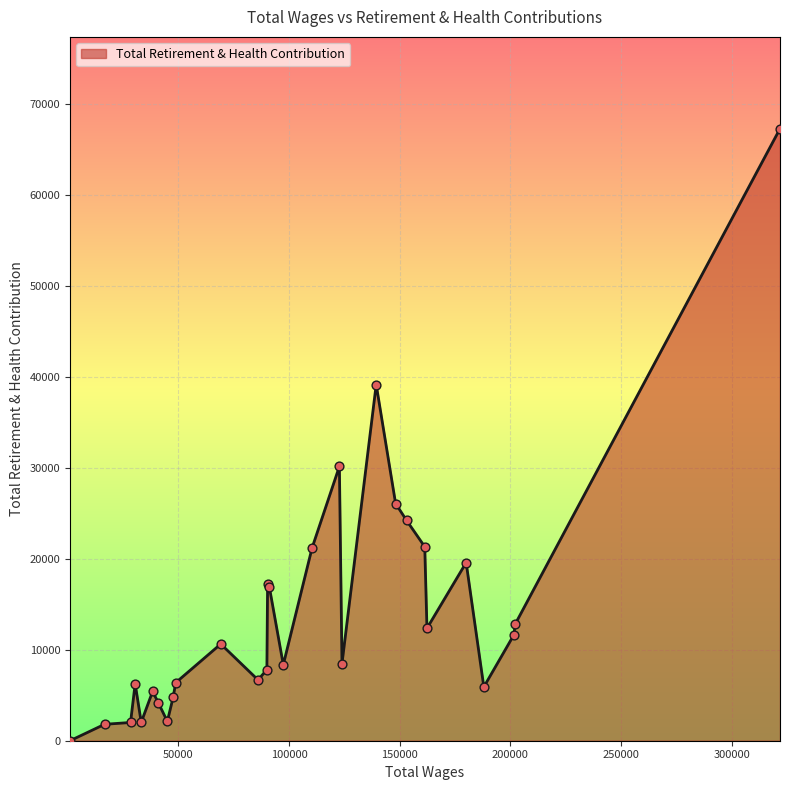

What is the difference between the maximum and minimum values?

67290